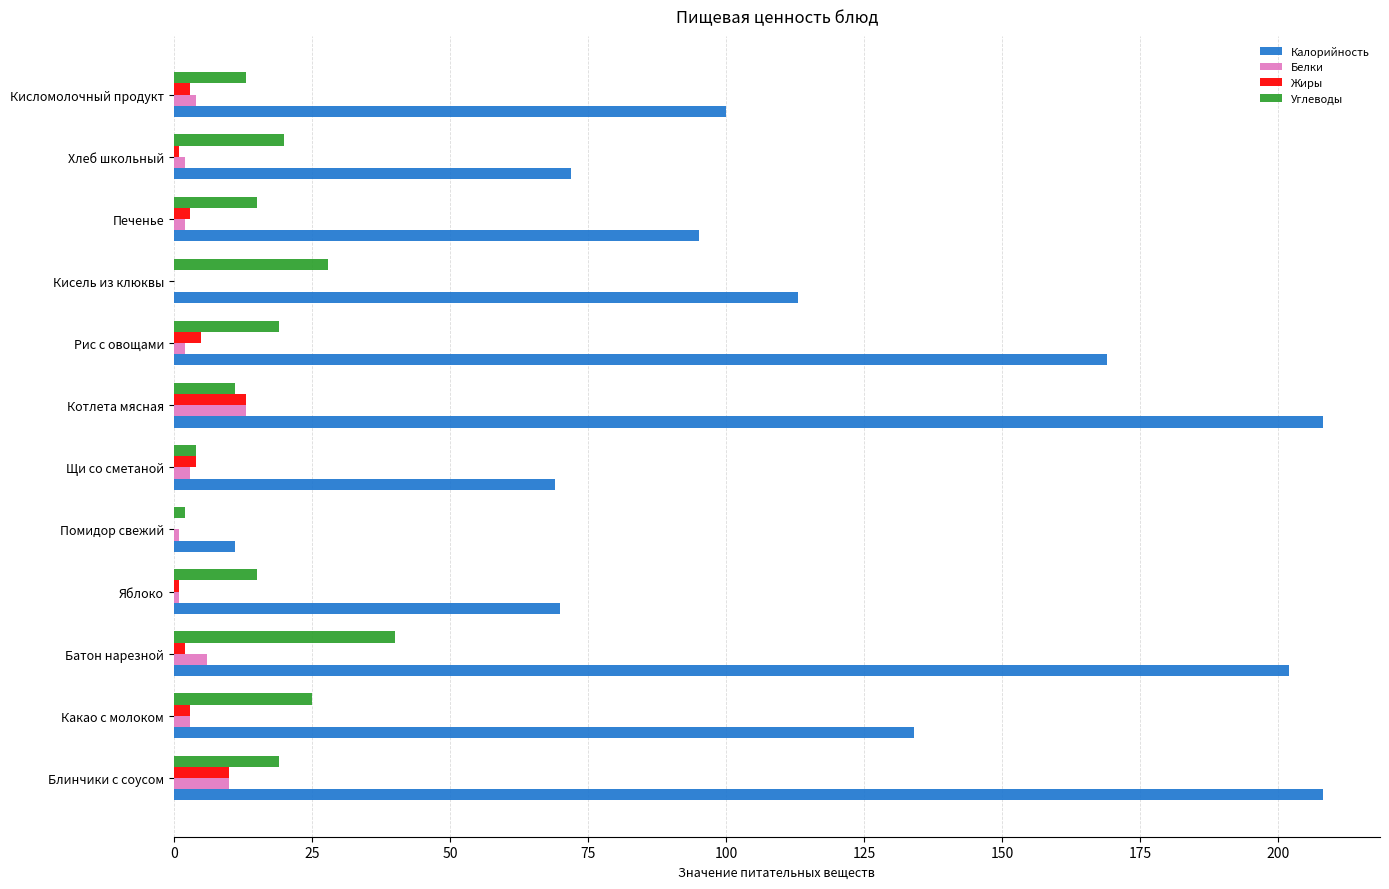

What is the greatest value displayed?

208